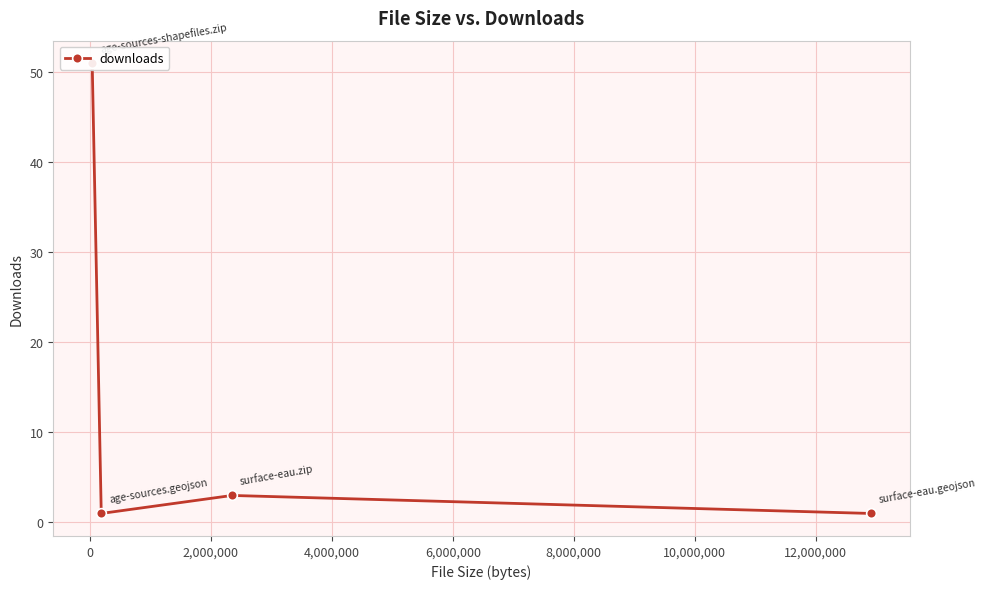

Reading left to right, list all the values displayed in this chart.

51	1	3	1